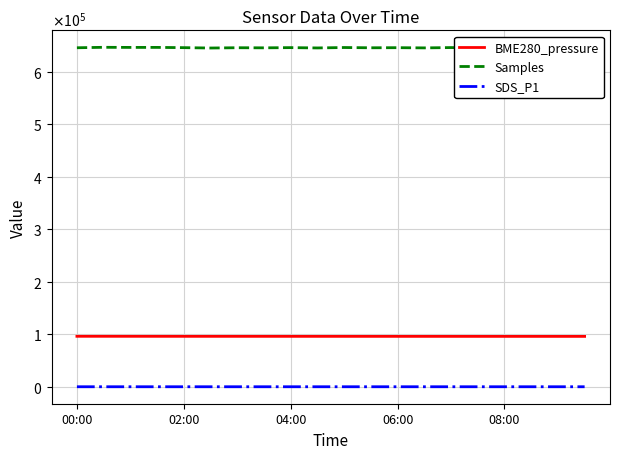

What is the average value of the BME280_pressure series?

96035.0